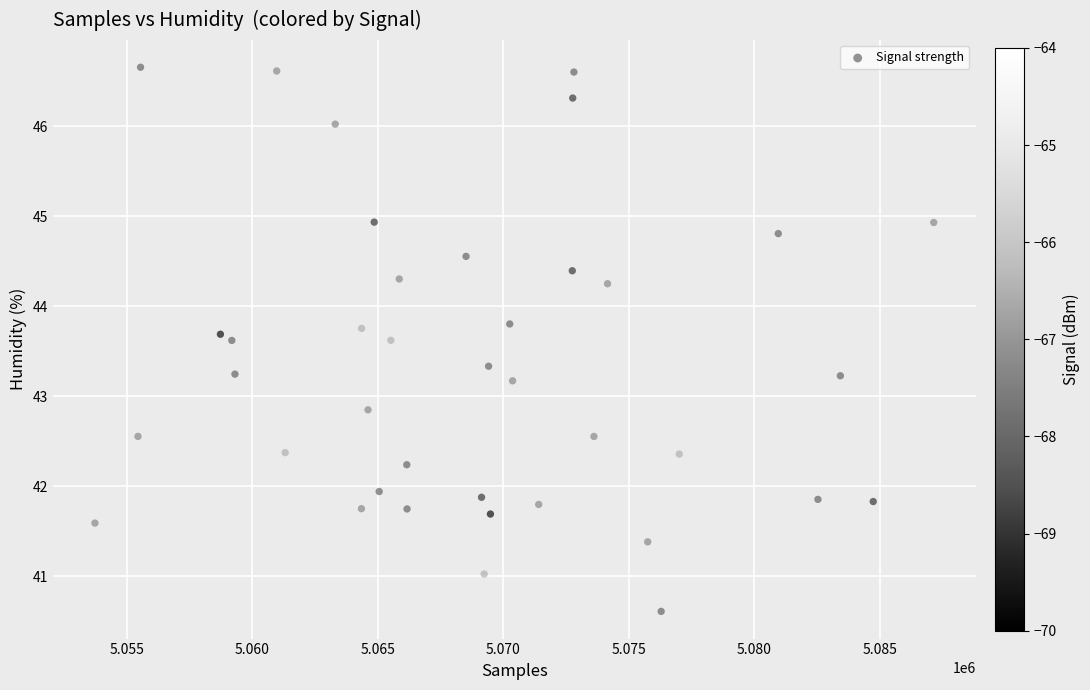

What is the range of X values (max minus min)?

33430.5